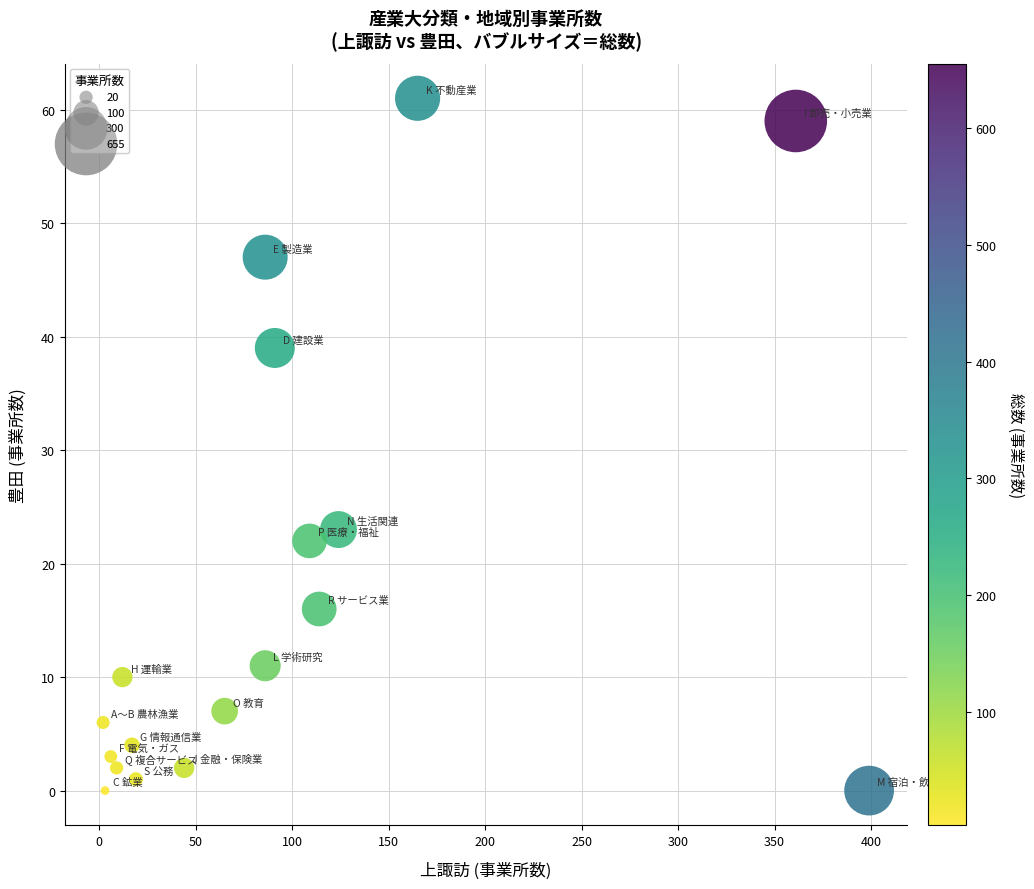

What Y value in the scatter plot is closest to 30?

23